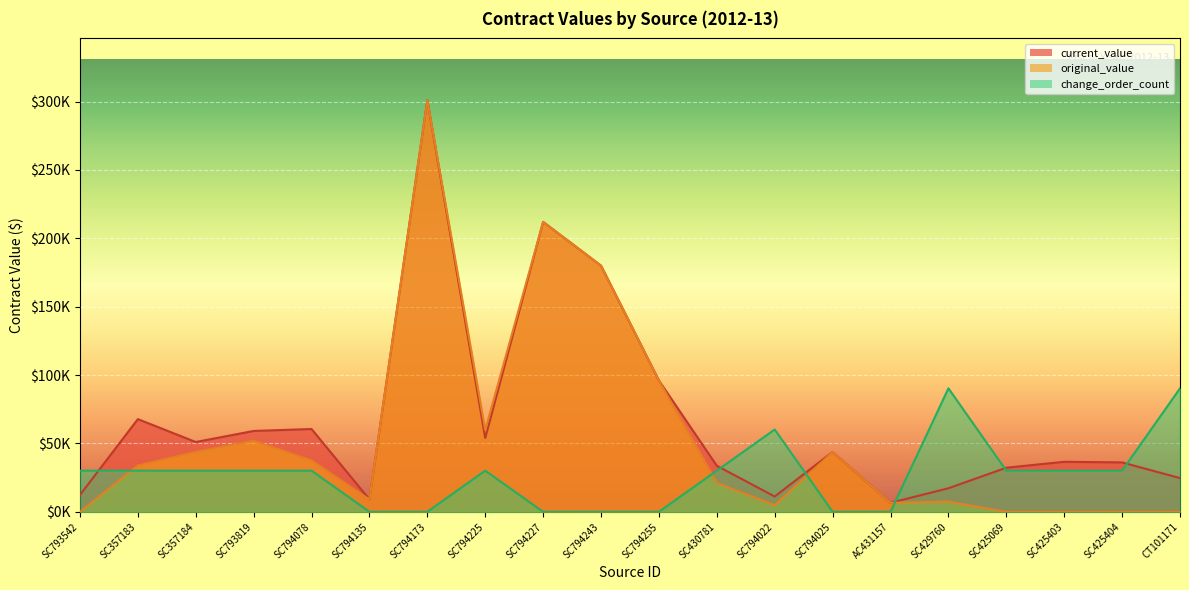

Which series ends up on top after the final intersection of change_order_count and original_value?

change_order_count